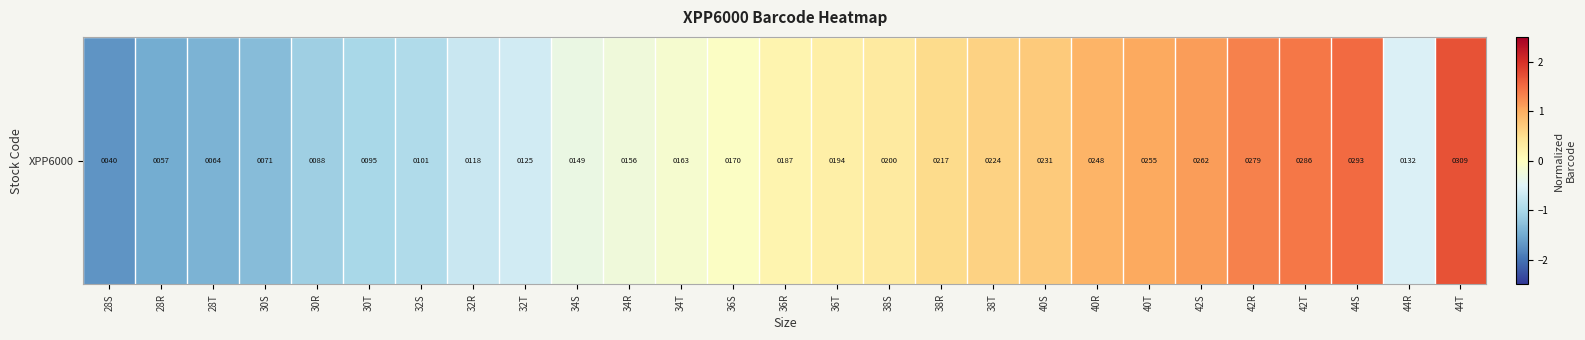

Reading left to right, extract all data points from this chart.

28S=-1.7	28R=-1.5	28T=-1.4	30S=-1.3	30R=-1.1	30T=-1.0	32S=-0.9	32R=-0.7	32T=-0.6	34S=-0.3	34R=-0.2	34T=-0.1	36S=-0.1	36R=0.2	36T=0.2	38S=0.3	38R=0.5	38T=0.6	40S=0.7	40R=0.9	40T=1.0	42S=1.1	42R=1.3	42T=1.4	44S=1.5	44R=-0.5	44T=1.7